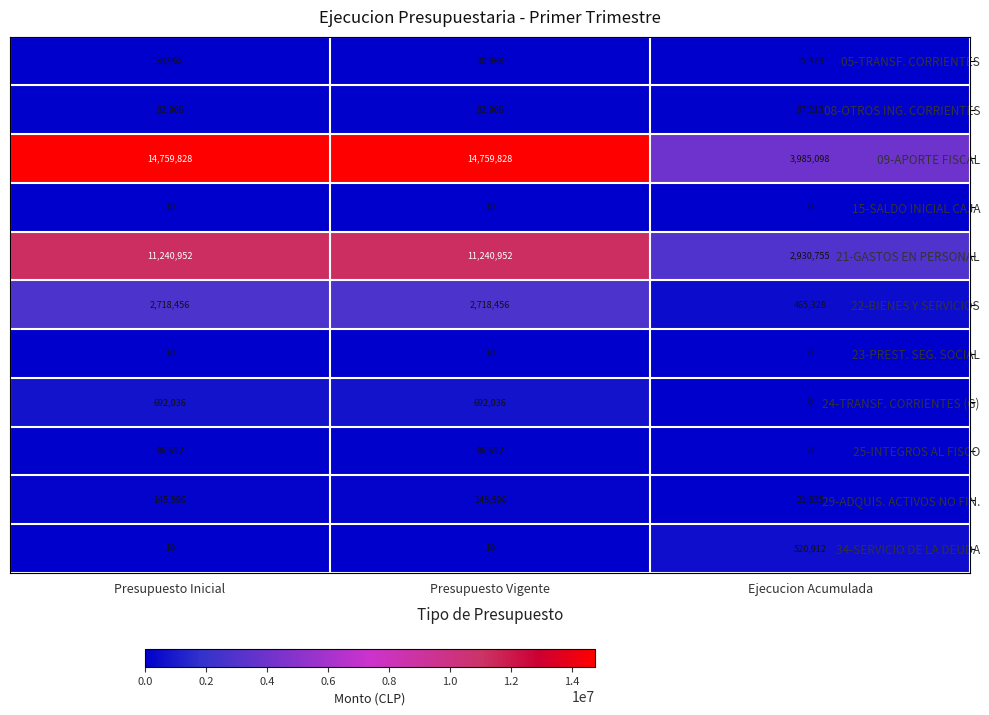

Which label corresponds to the smallest value in the chart?

Ejecucion Acumulada